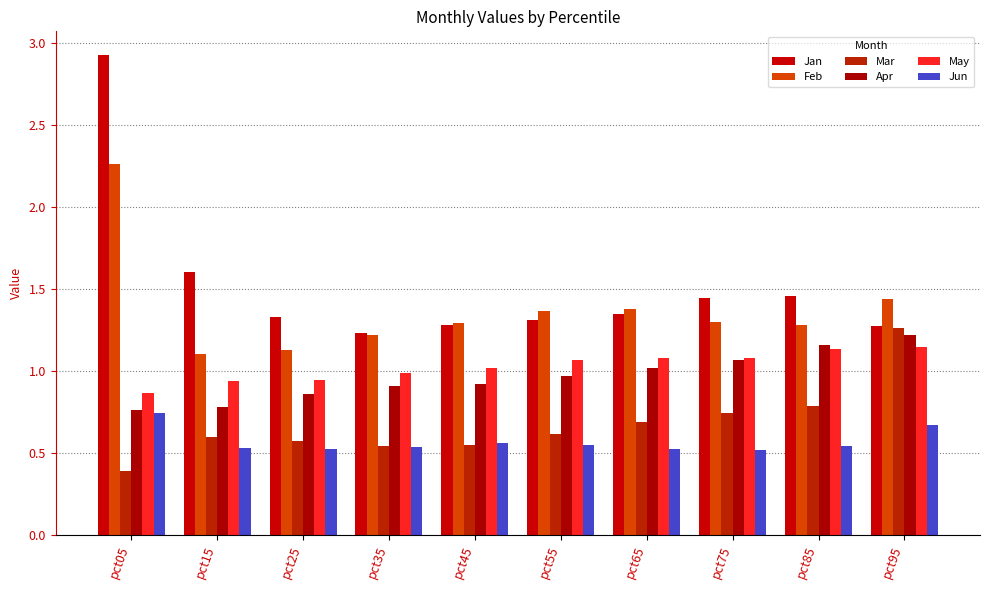

Which category has the highest value in the Feb series?

pct05